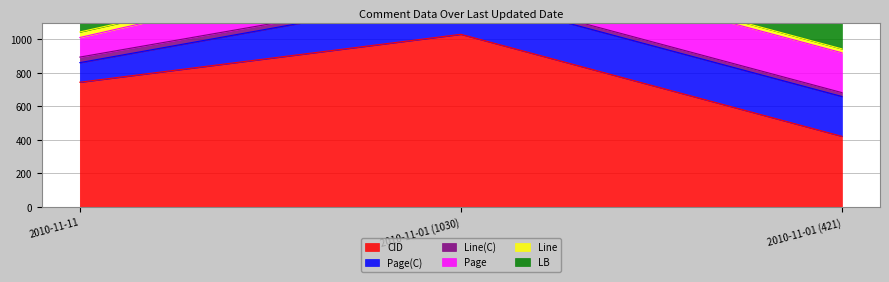

What are all the series names shown in the legend?

CID, Page(C), Line(C), Page, Line, LB